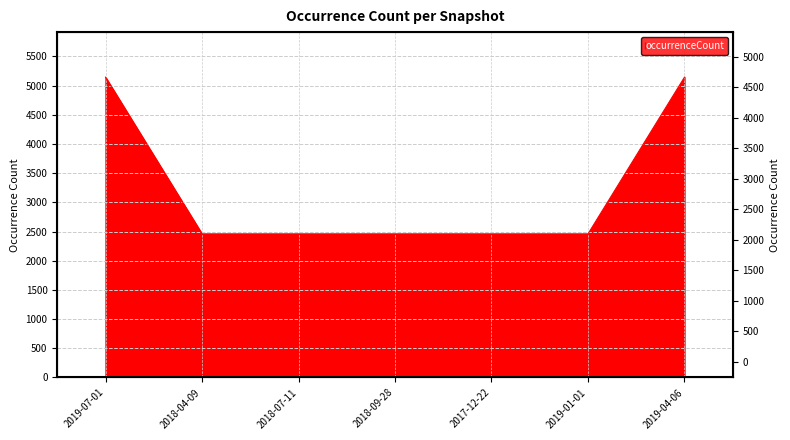

What is the difference between the values at 2019-04-06 and 2019-01-01?

2685